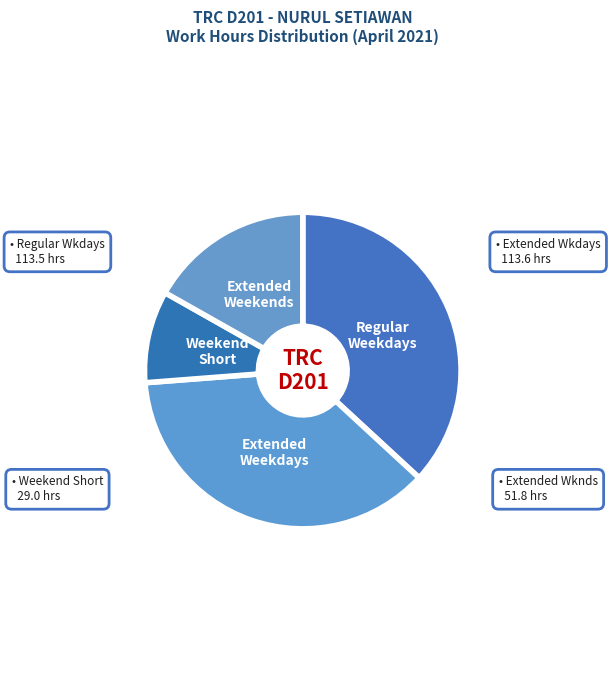

Does any single category account for the majority?

No